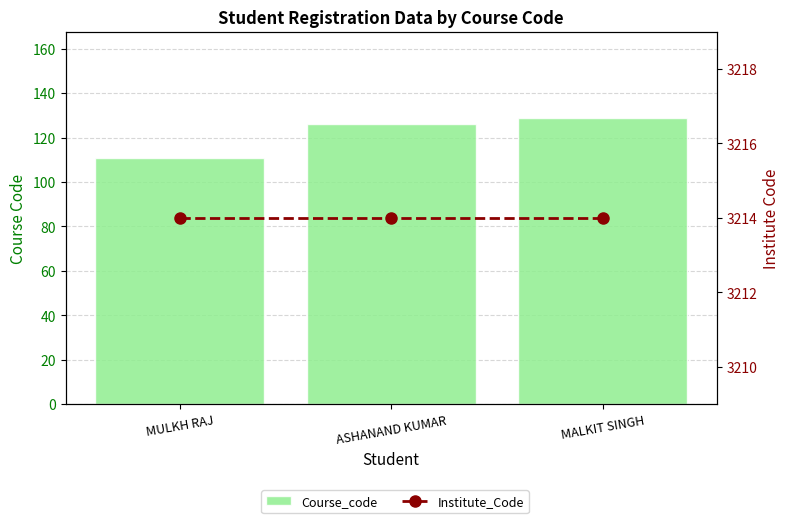

What value does the Course_code series have at MULKH RAJ, to the nearest 10?

110